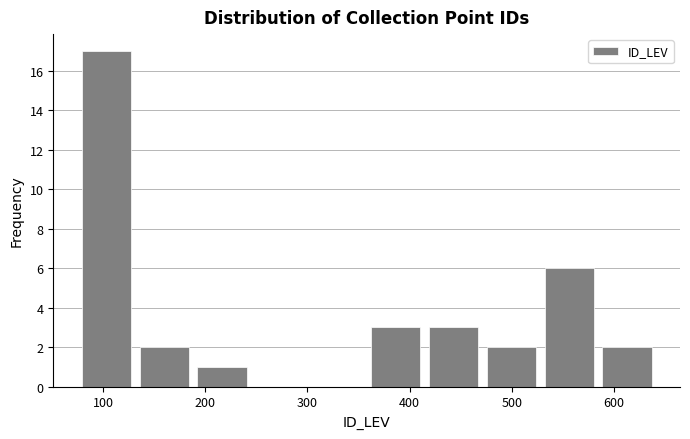

Reading left to right, list every bar in this chart as the range it spans on the x-axis followed by its height. Neither the bar edges nor the heights are printed on the chart, so give them approximately, as read against the axes.

80 to 130: 17
130 to 190: 2
190 to 240: 1
240 to 300: 0
300 to 360: 0
360 to 410: 3
410 to 470: 3
470 to 530: 2
530 to 580: 6
580 to 640: 2